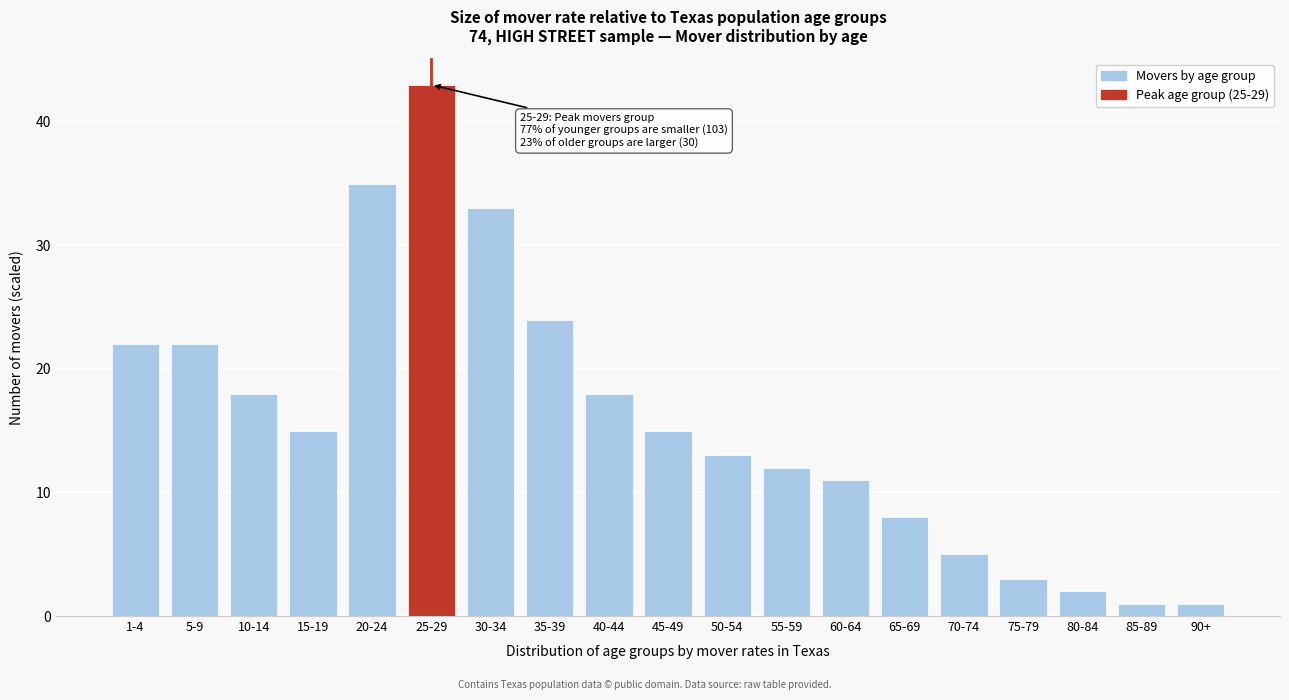

Reading left to right, list all the values displayed in this chart.

22	22	18	15	35	43	33	24	18	15	13	12	11	8	5	3	2	1	1